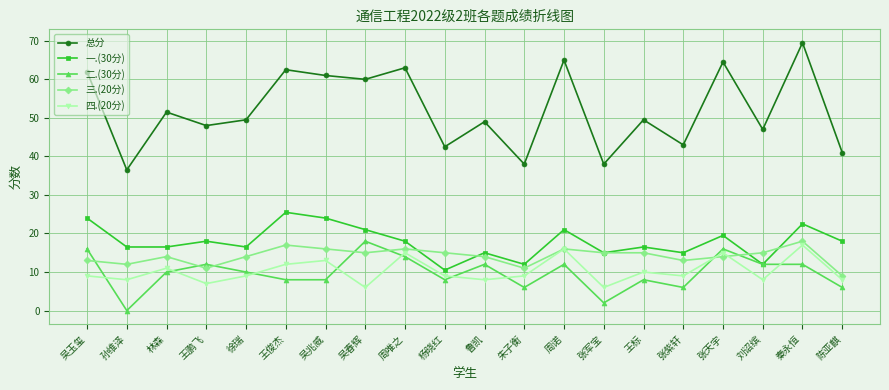

What is the difference between the maximum and minimum values in the 二.(30分) series?

18.0